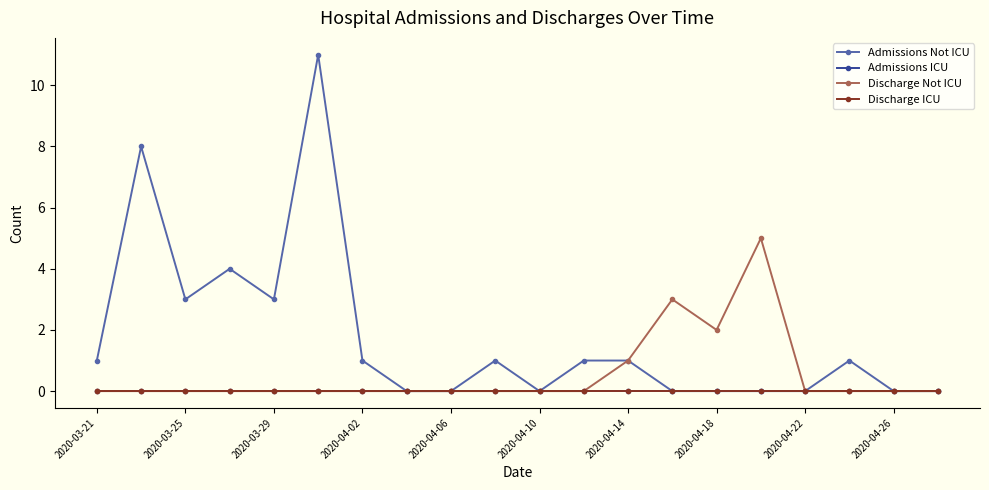

Rank the series by their maximum value, from lowest to highest.

Admissions ICU, Discharge ICU, Discharge Not ICU, Admissions Not ICU